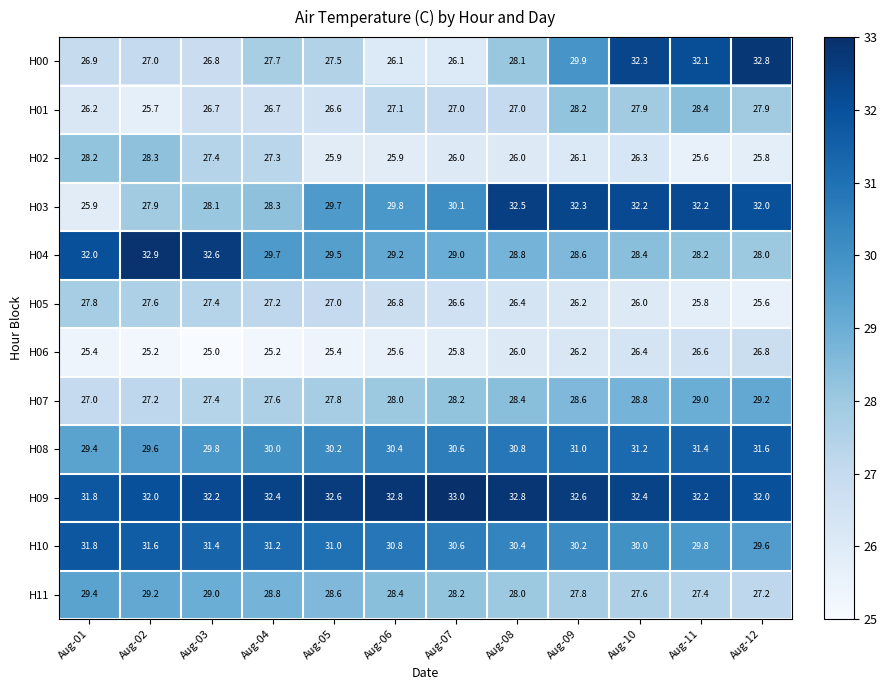

The H00 series shows 27.0 at Aug-02. True or false?

True